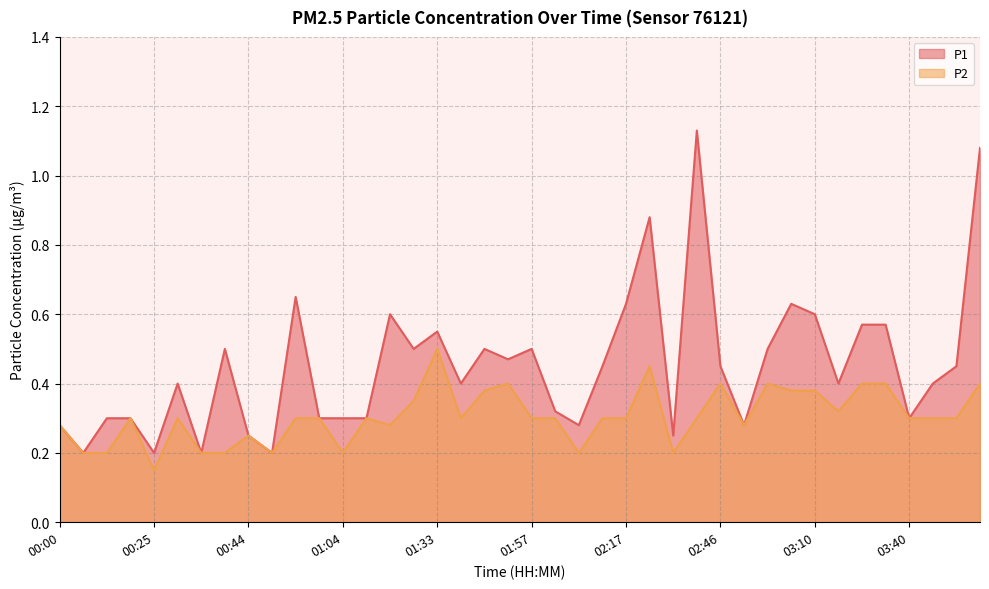

Which series changed the most between 01:48 and 01:57?

P2